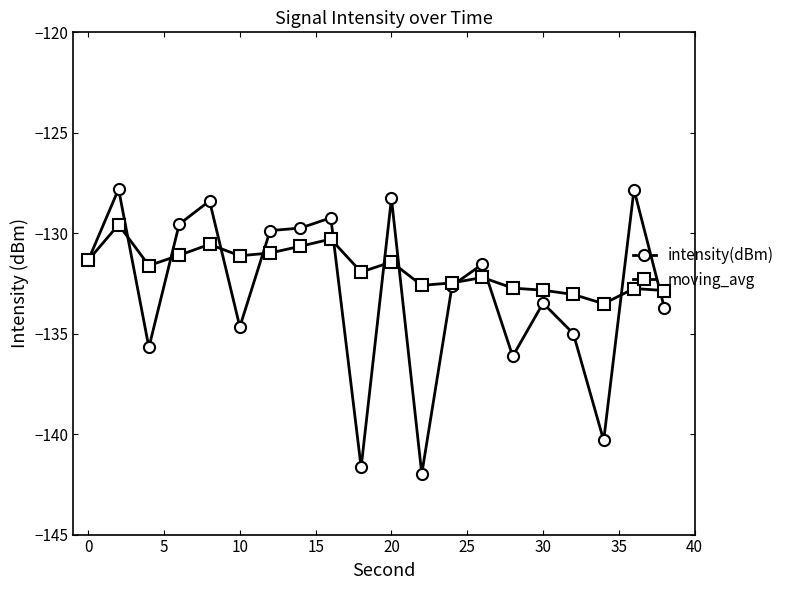

What is the minimum value shown in the chart?

-142.0